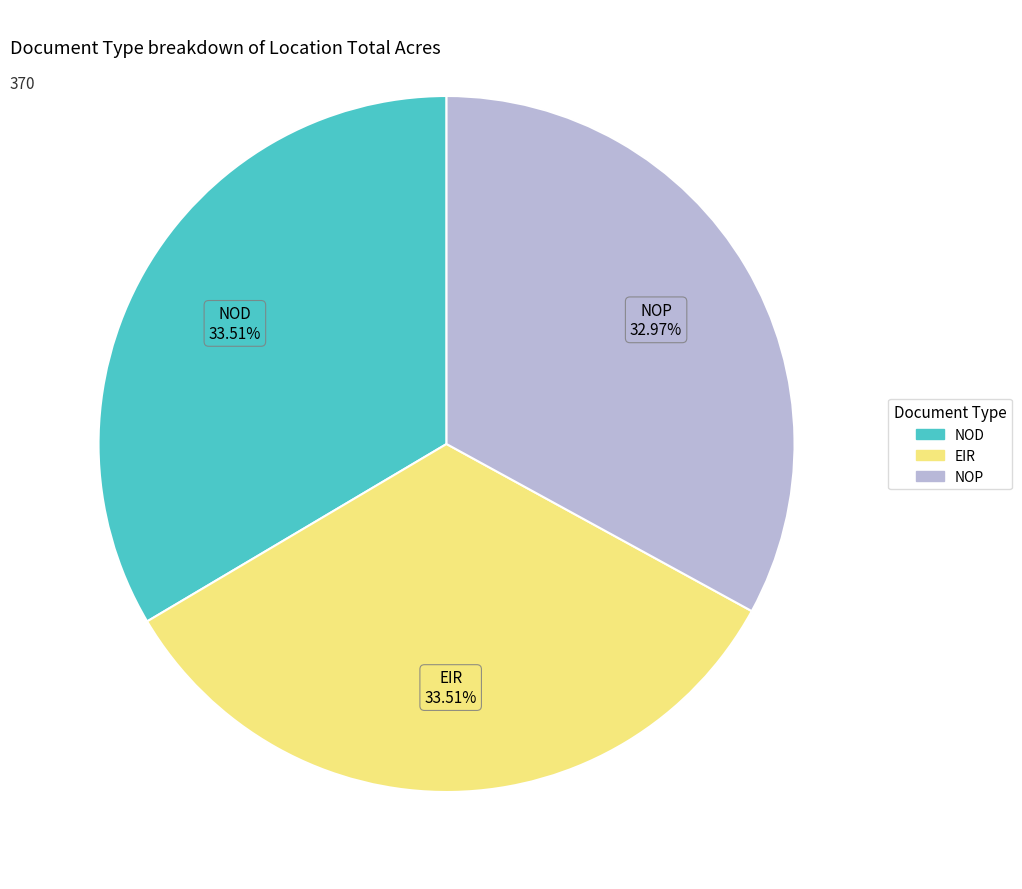

What is the smallest slice in the pie chart?

NOP